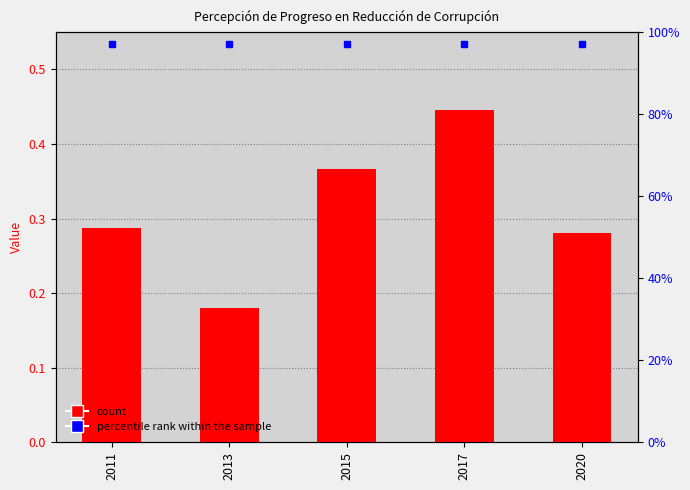

What is the change in value from 2013 to 2015?

+0.2